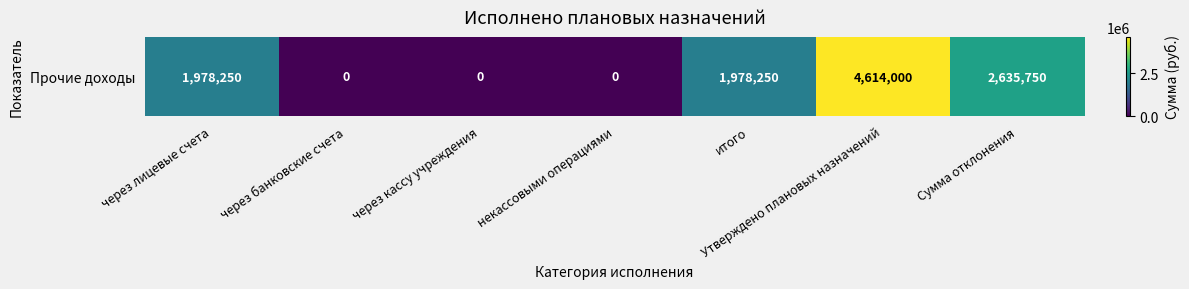

Rank the categories by value from lowest to highest.

через банковские счета, через кассу учреждения, некассовыми операциями, через лицевые счета, итого, Сумма отклонения, Утверждено плановых назначений